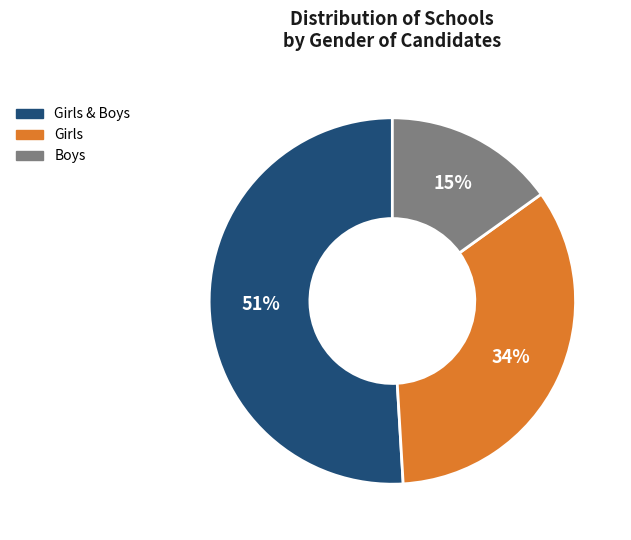

Does any single category account for the majority?

Yes